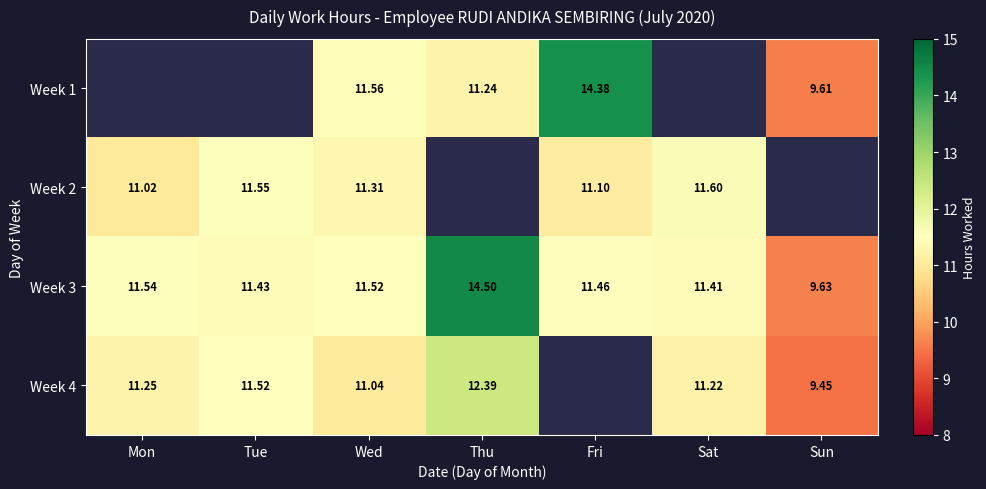

List the labels in order of Week 3 value, largest first.

Thu, Mon, Wed, Fri, Tue, Sat, Sun